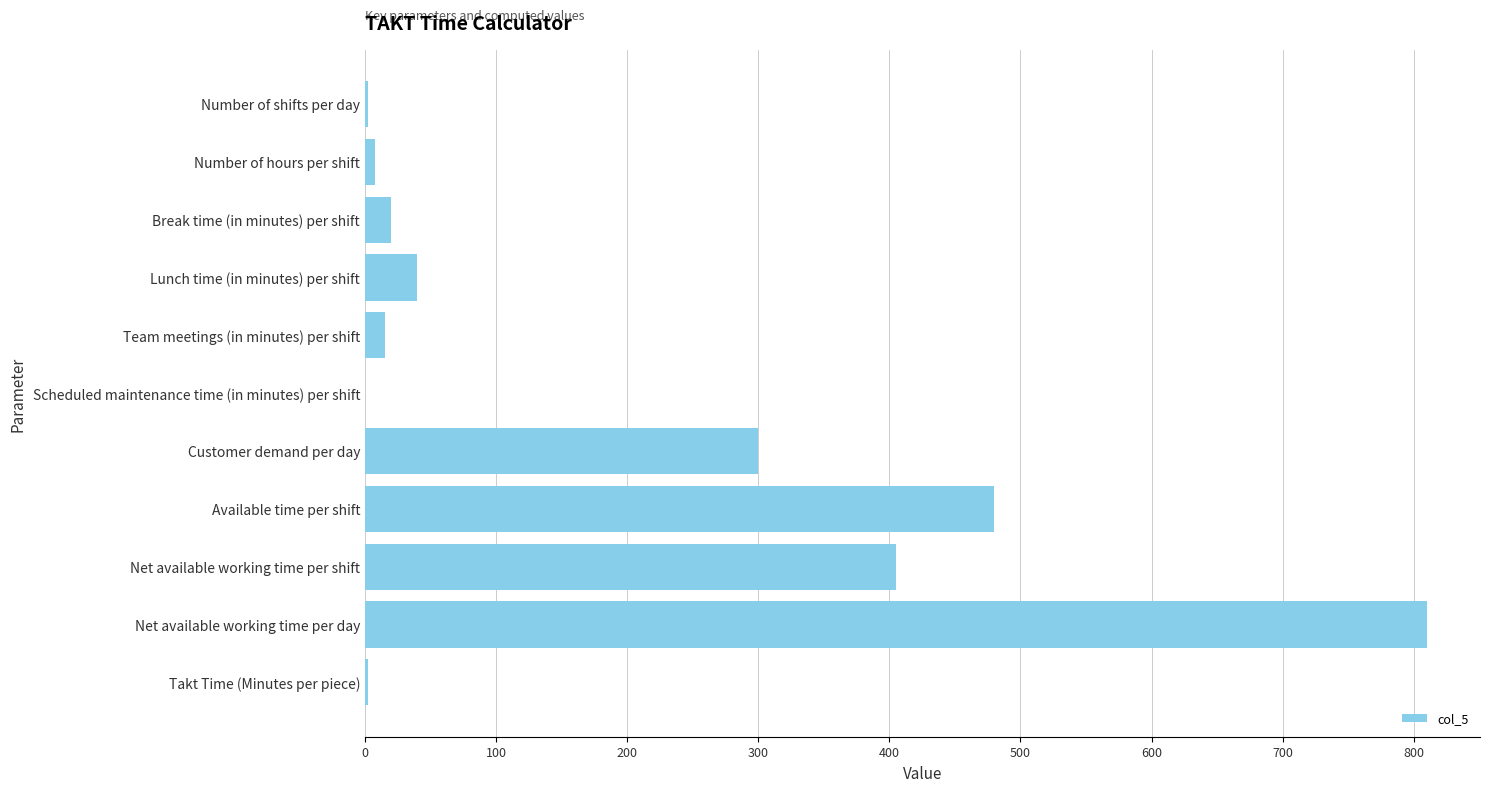

What is the change in value from Break time (in minutes) per shift to Customer demand per day?

+280.0